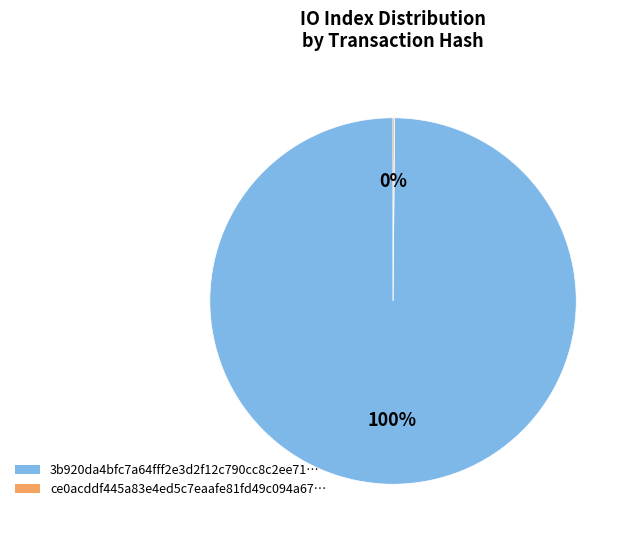

To the nearest percent, what is the difference between the largest and smallest slice percentages?

100%